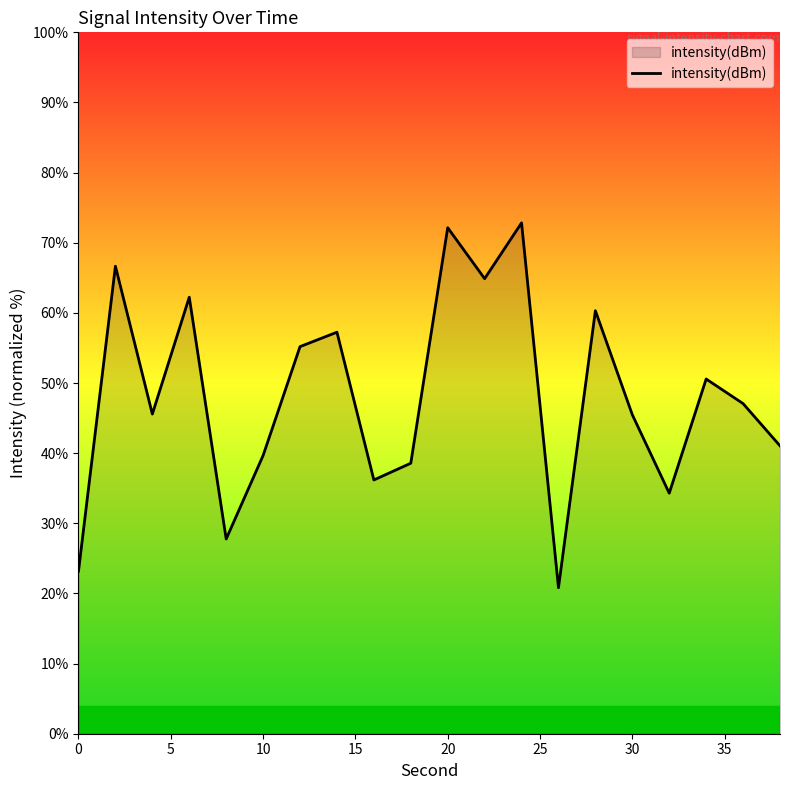

What is the average value?

48.1